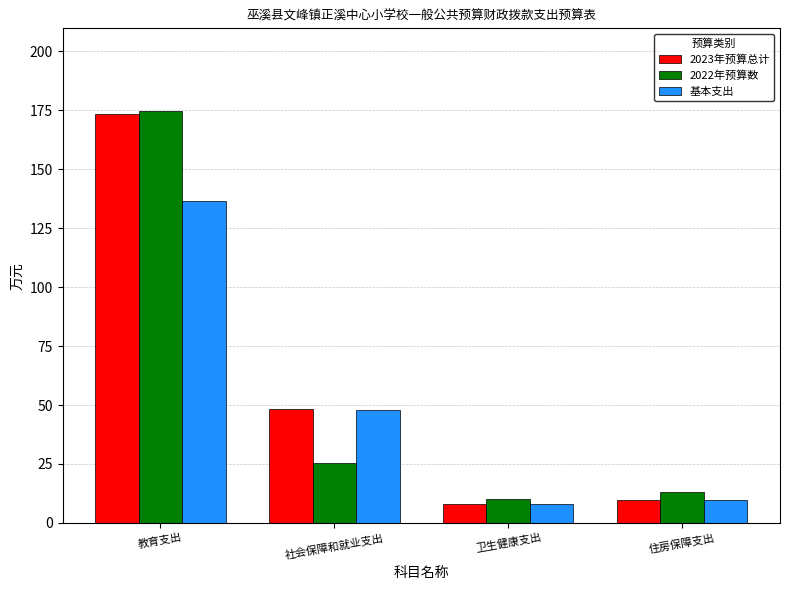

List the series in order of their overall mean, highest first.

2023年预算总计, 2022年预算数, 基本支出